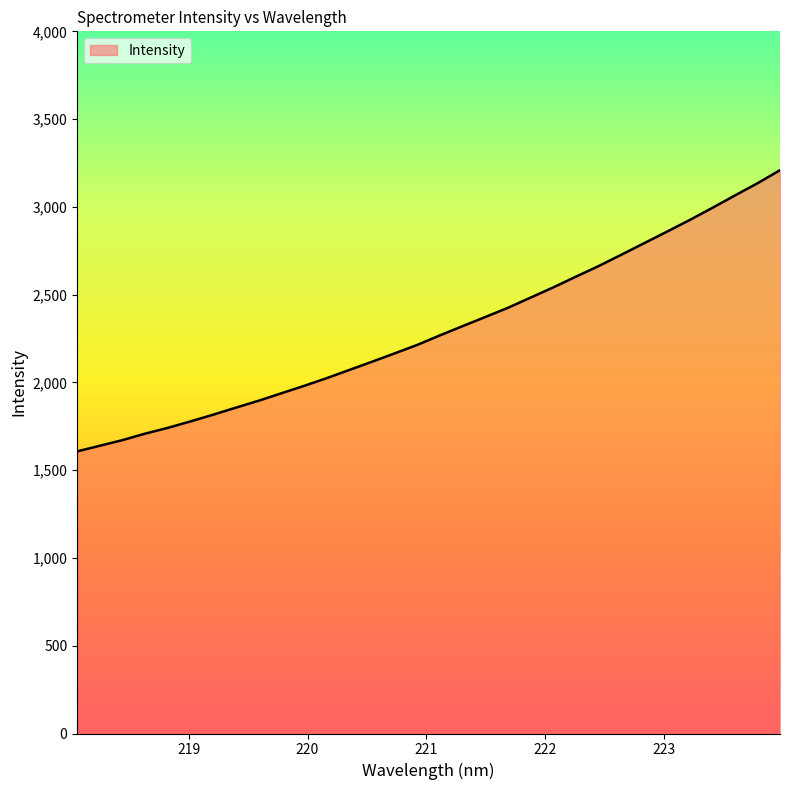

What is the difference between the maximum and minimum values?

1601.9